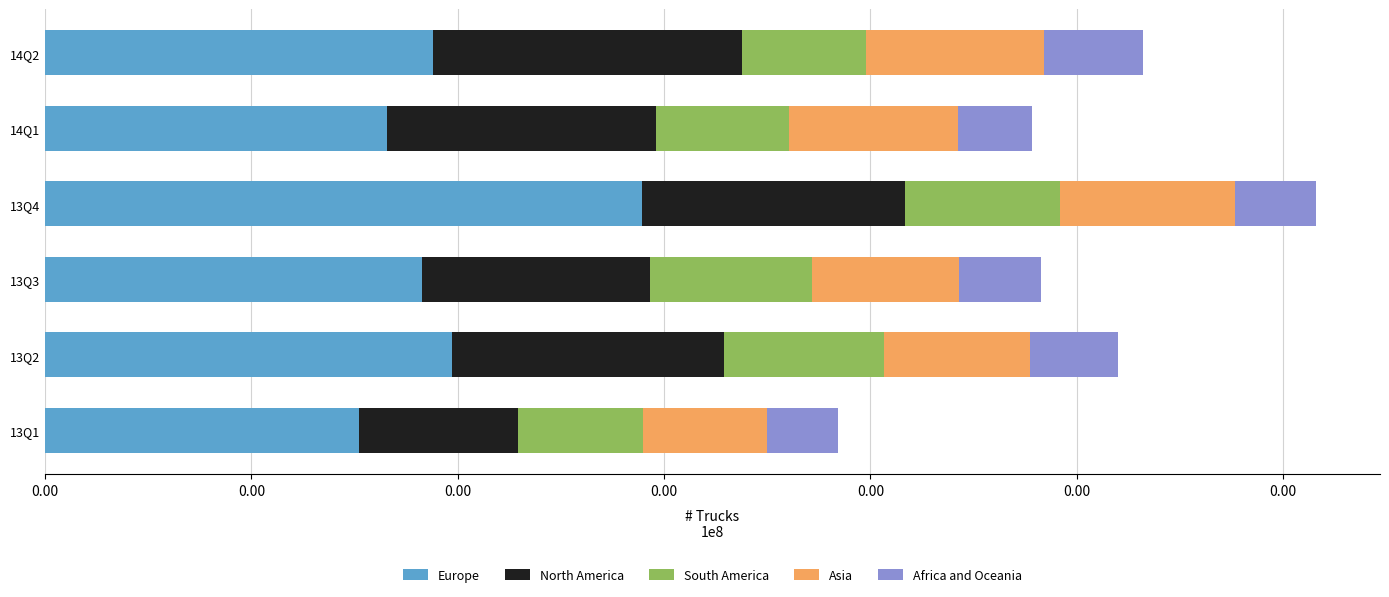

Reading left to right, extract all data points from this chart.

Europe: 15216	19700	18250	28922	16588	18806
North America: 7707	13203	11072	12773	13001	14983
South America: 6041	7744	7862	7490	6445	5998
Asia: 6010	7073	7124	8485	8226	8637
Africa and Oceania: 3442	4264	3953	3943	3585	4799